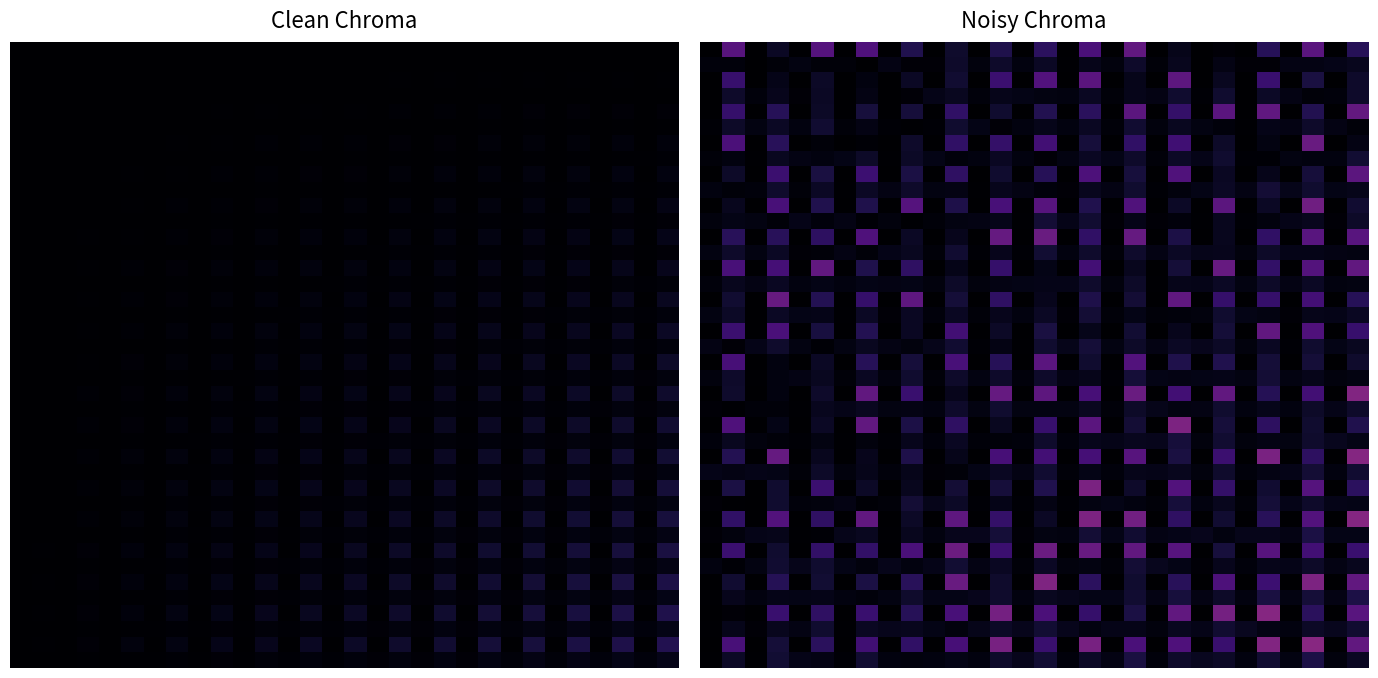

At which category does the chart reach its peak across all series?

27